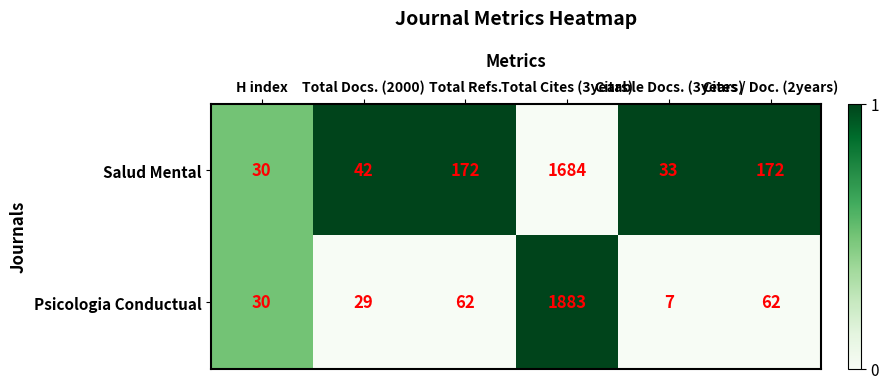

Count the number of data series in this chart.

2